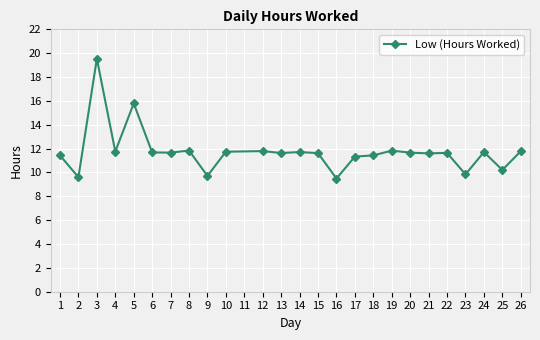

Which label corresponds to the largest value in the chart?

3